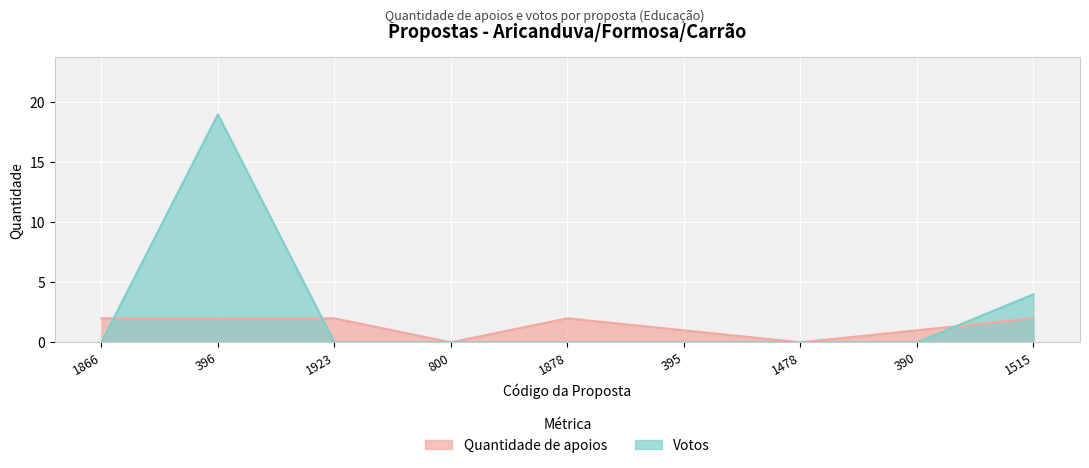

True or false: Quantidade de apoios has more than 0 interior local peaks.

True